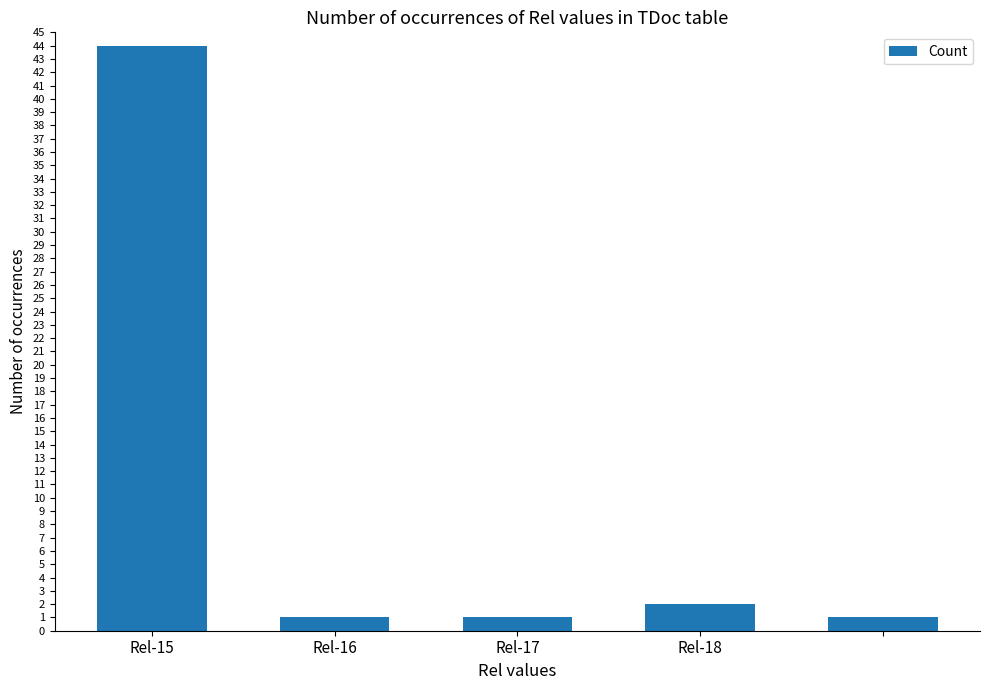

What is the difference between the maximum and second lowest values?

43